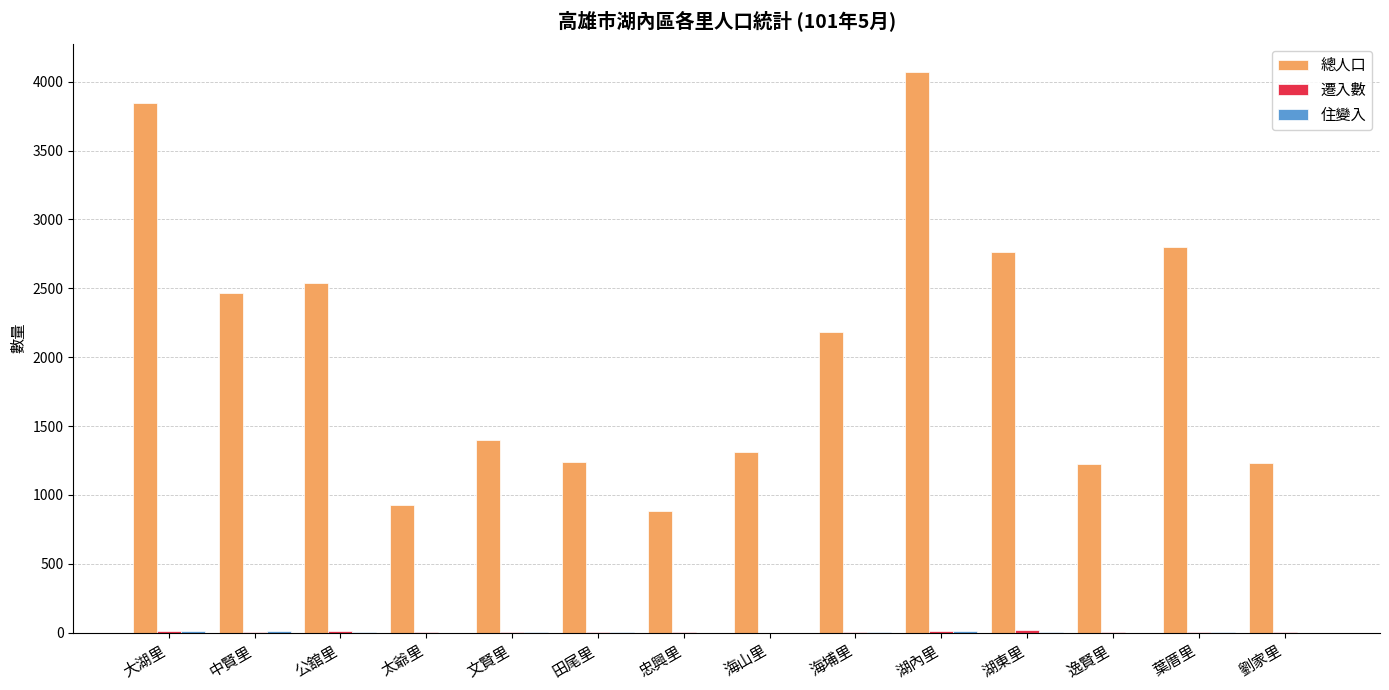

At which label does 總人口 first exceed 2182?

大湖里